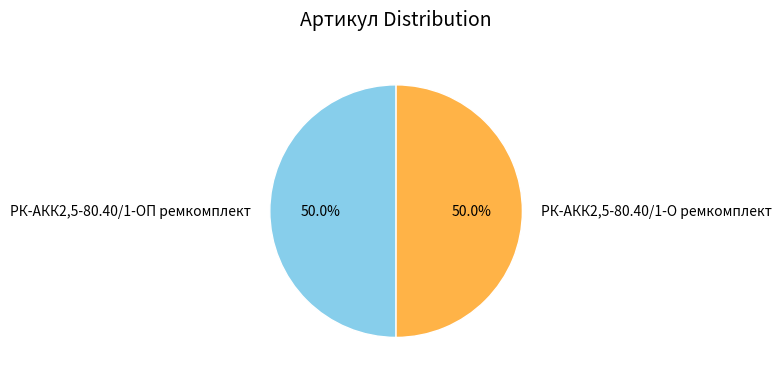

What is the ratio of the value at РК-АКК2,5-80.40/1-О ремкомплект to the value at РК-АКК2,5-80.40/1-ОП ремкомплект?

1.0